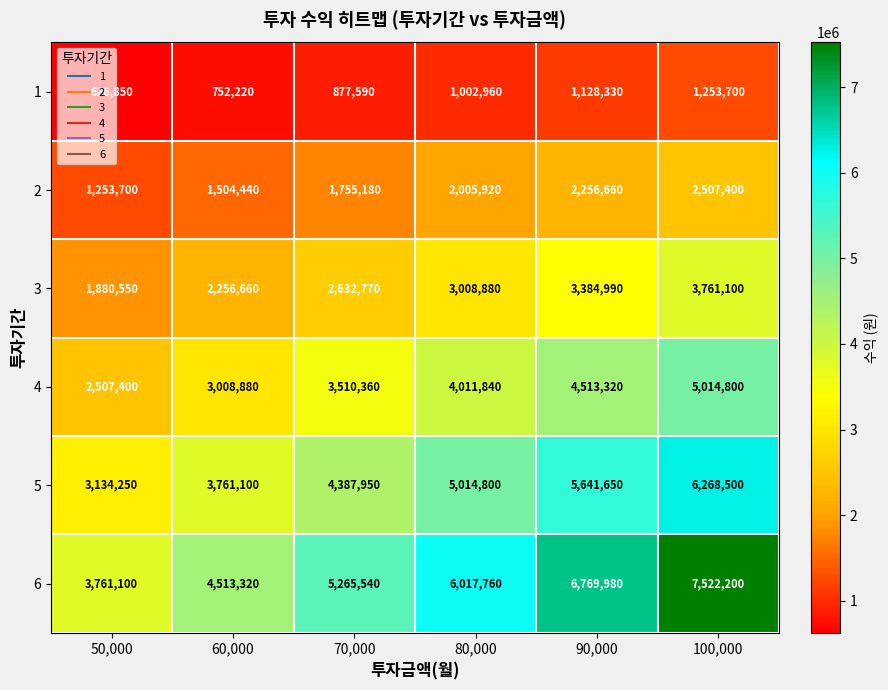

Which series has the widest spread of values?

6